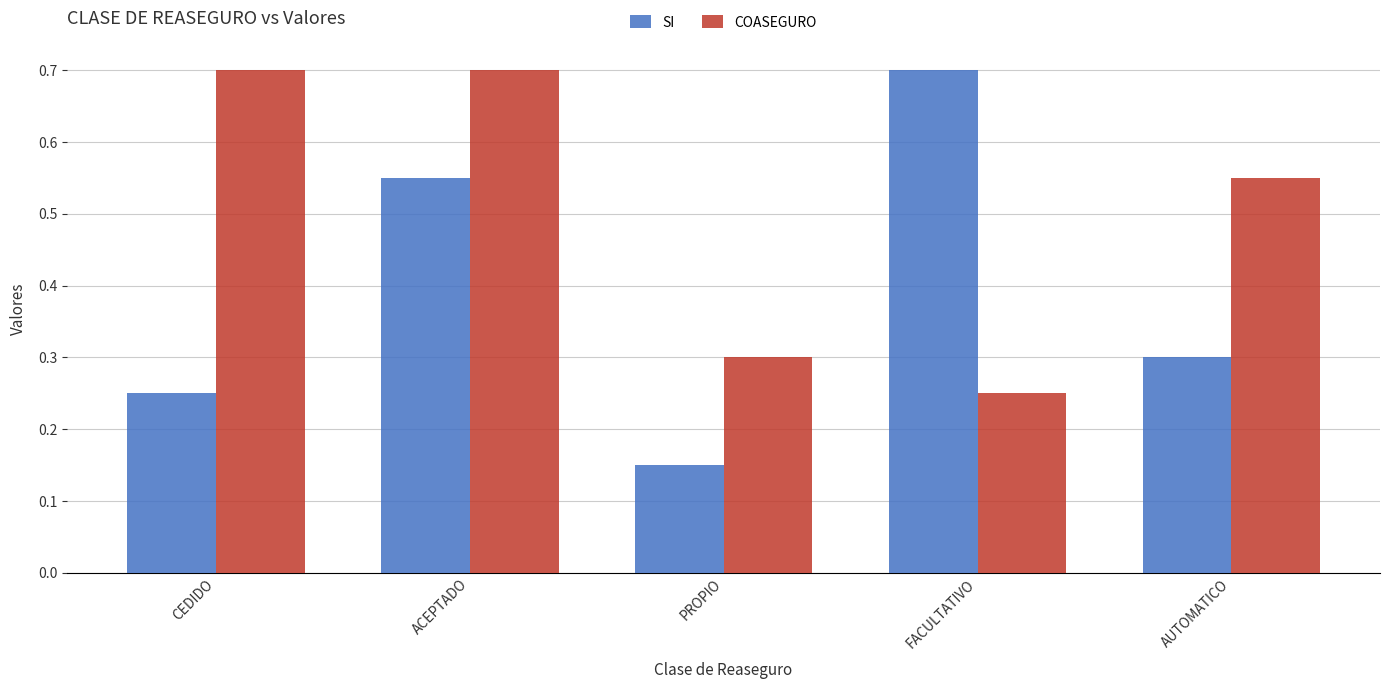

Where is SI nearest to the value 0?

PROPIO